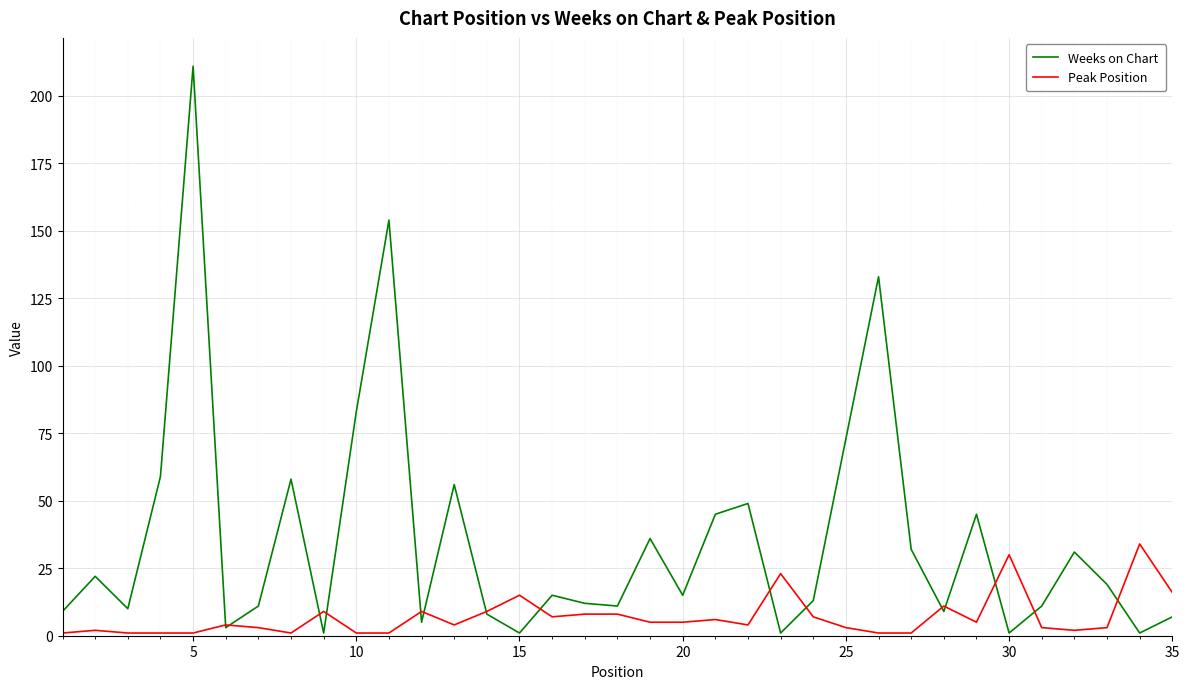

Which series has the largest total across all categories?

Weeks on Chart